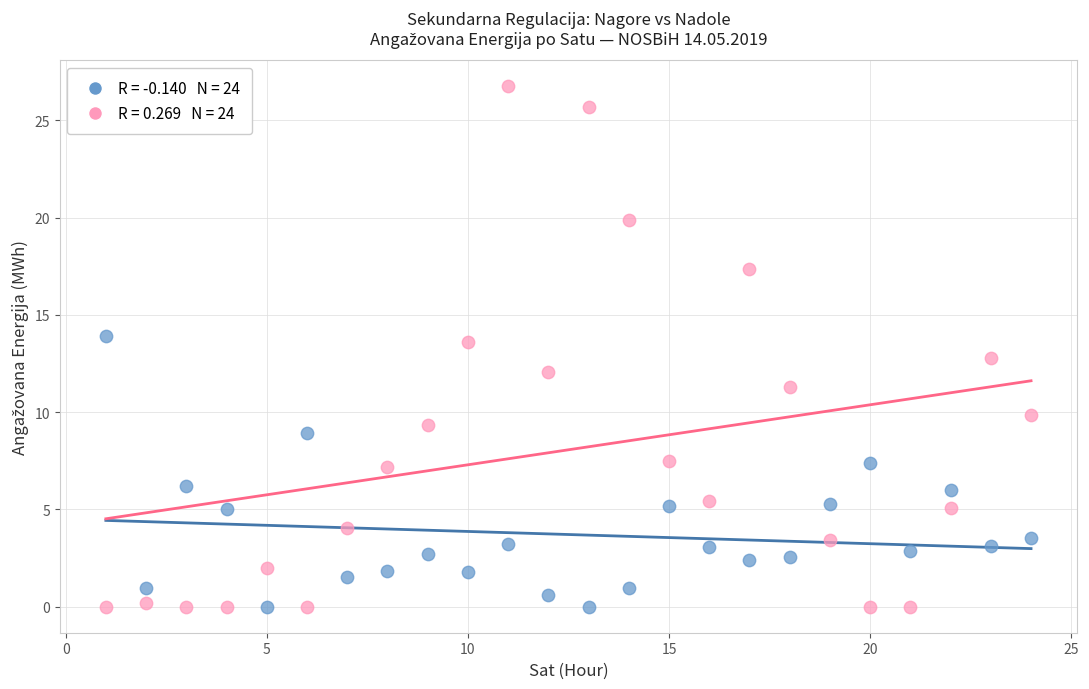

Across all data points, what is the range of X values (max minus min)?

23.0